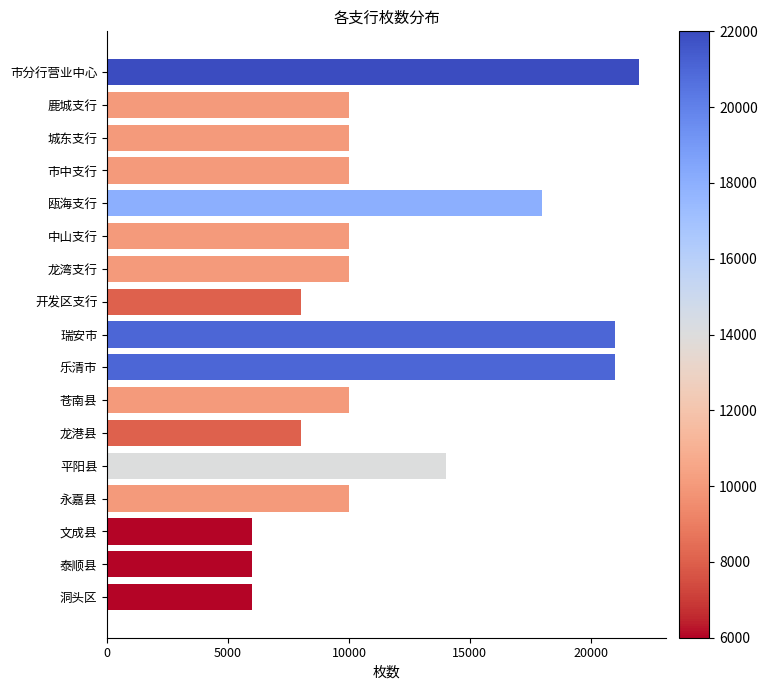

Where is the data nearest to the value 14000?

平阳县